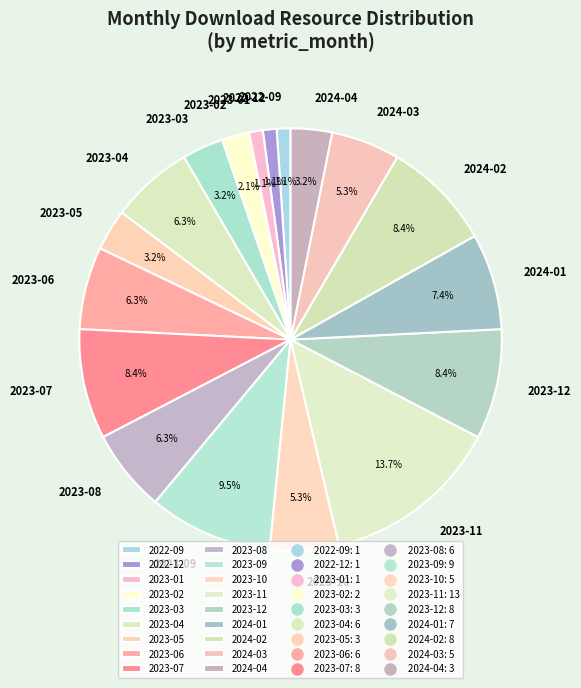

Do 2023-02 and 2023-07 together represent more than half of the pie?

No